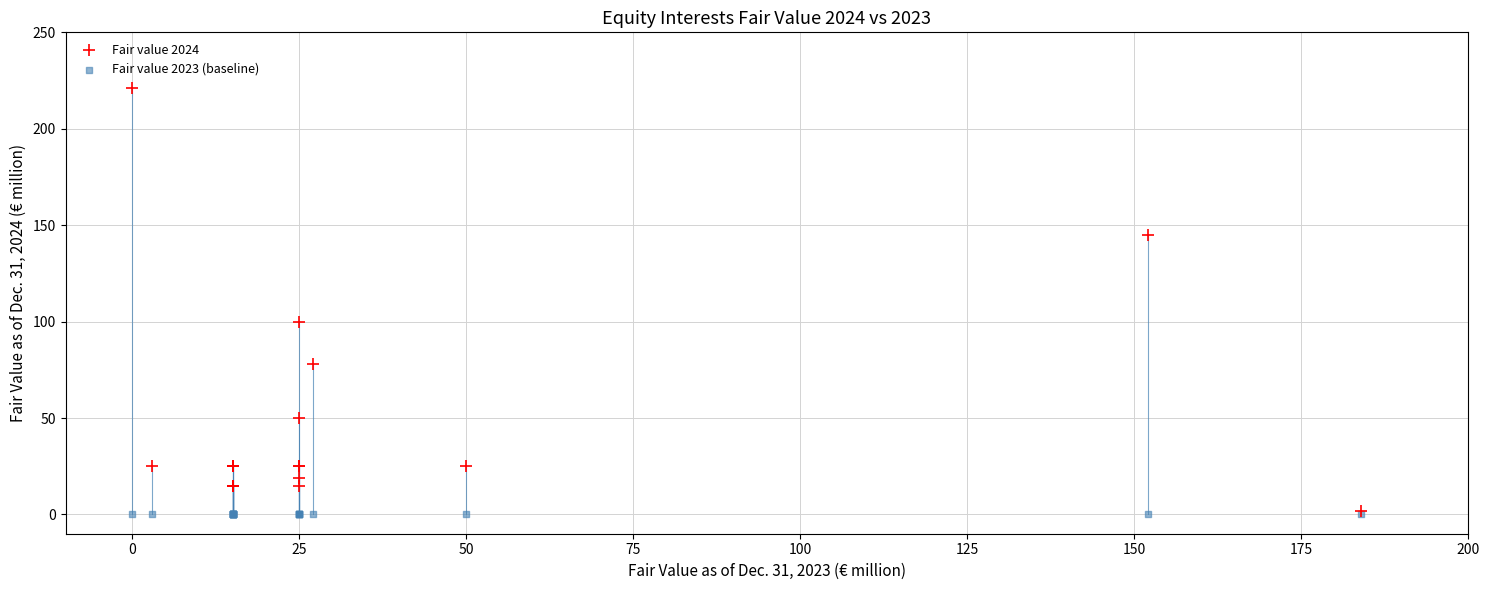

Across all series, what Y value is closest to 110?

100